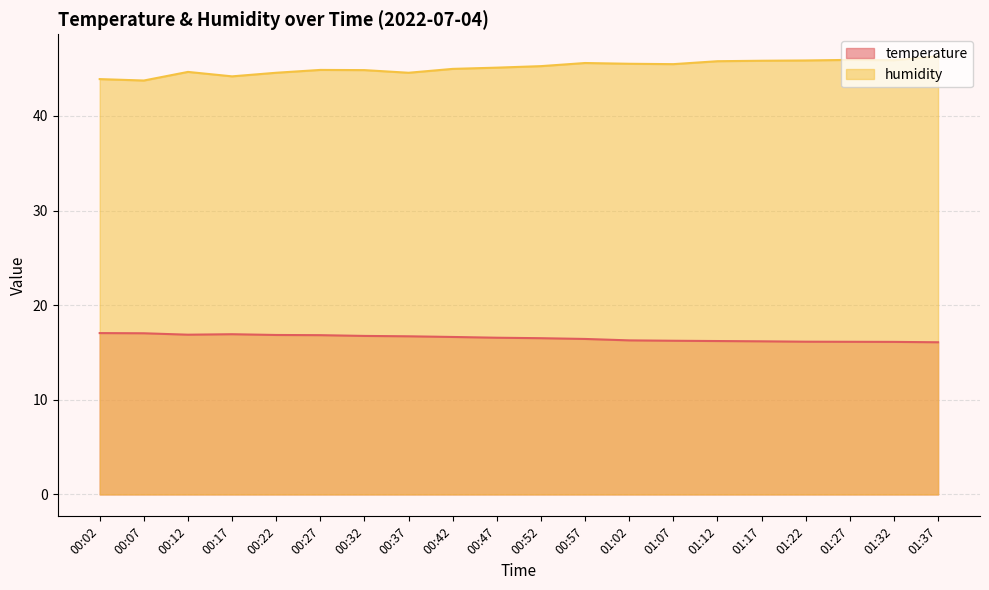

At how many categories does at least one series exceed 20?

20